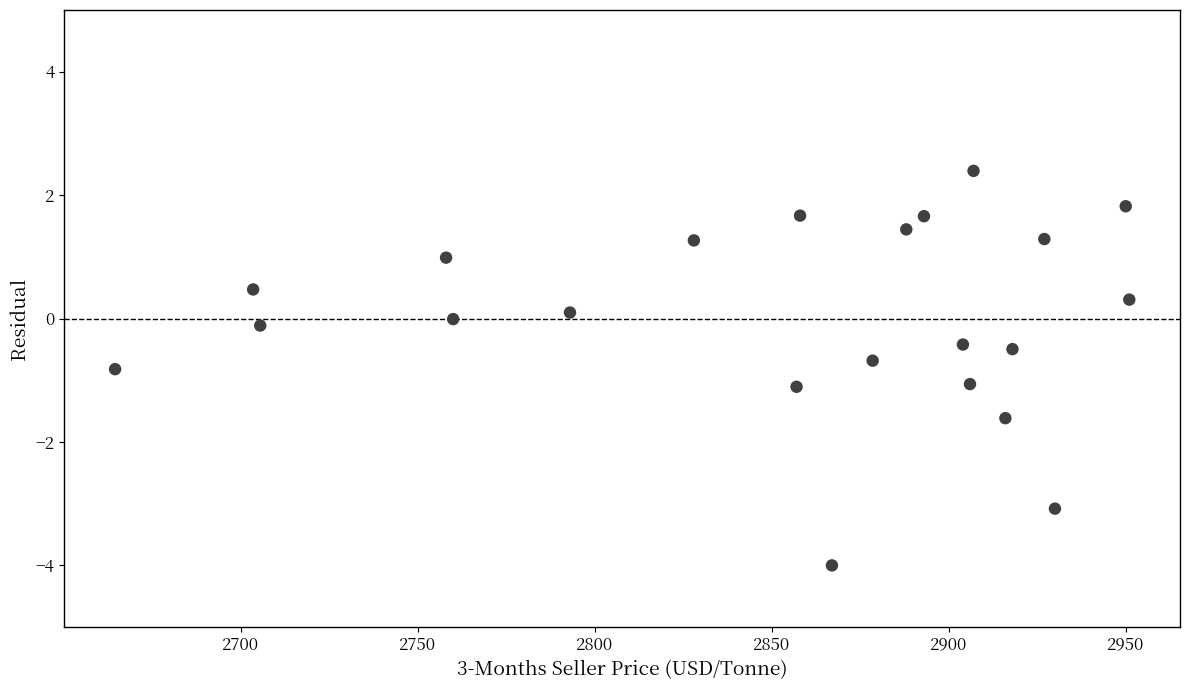

What is the range of Y values (max minus min)?

6.4